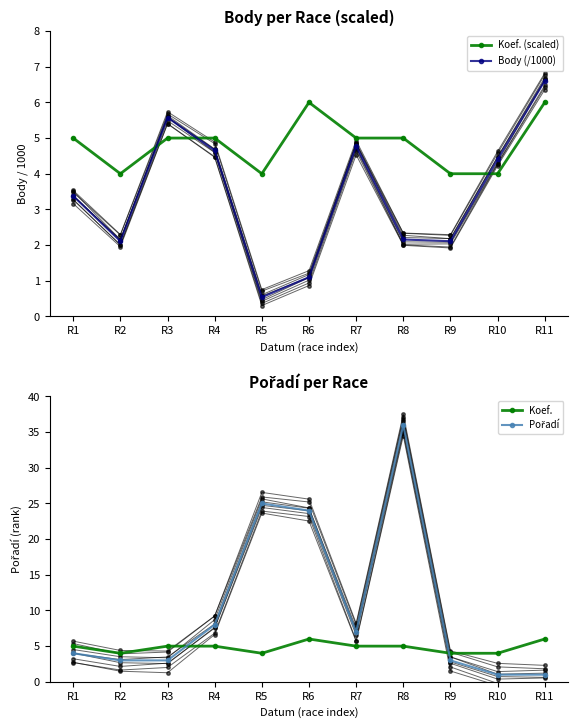

Reading right to left, extract all data points from this chart.

Koef. (scaled): R11=6.0	R10=4.0	R9=4.0	R8=5.0	R7=5.0	R6=6.0	R5=4.0	R4=5.0	R3=5.0	R2=4.0	R1=5.0
Body (/1000): R11=6.6	R10=4.4	R9=2.1	R8=2.2	R7=4.8	R6=1.1	R5=0.5	R4=4.7	R3=5.6	R2=2.1	R1=3.4
Koef.: R11=6.0	R10=4.0	R9=4.0	R8=5.0	R7=5.0	R6=6.0	R5=4.0	R4=5.0	R3=5.0	R2=4.0	R1=5.0
Pořadí: R11=1.0	R10=1.0	R9=3.0	R8=36.0	R7=7.0	R6=24.0	R5=25.0	R4=8.0	R3=3.0	R2=3.0	R1=4.0